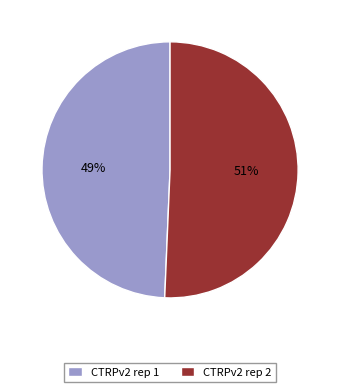

Which slice is the smallest?

CTRPv2 rep 1